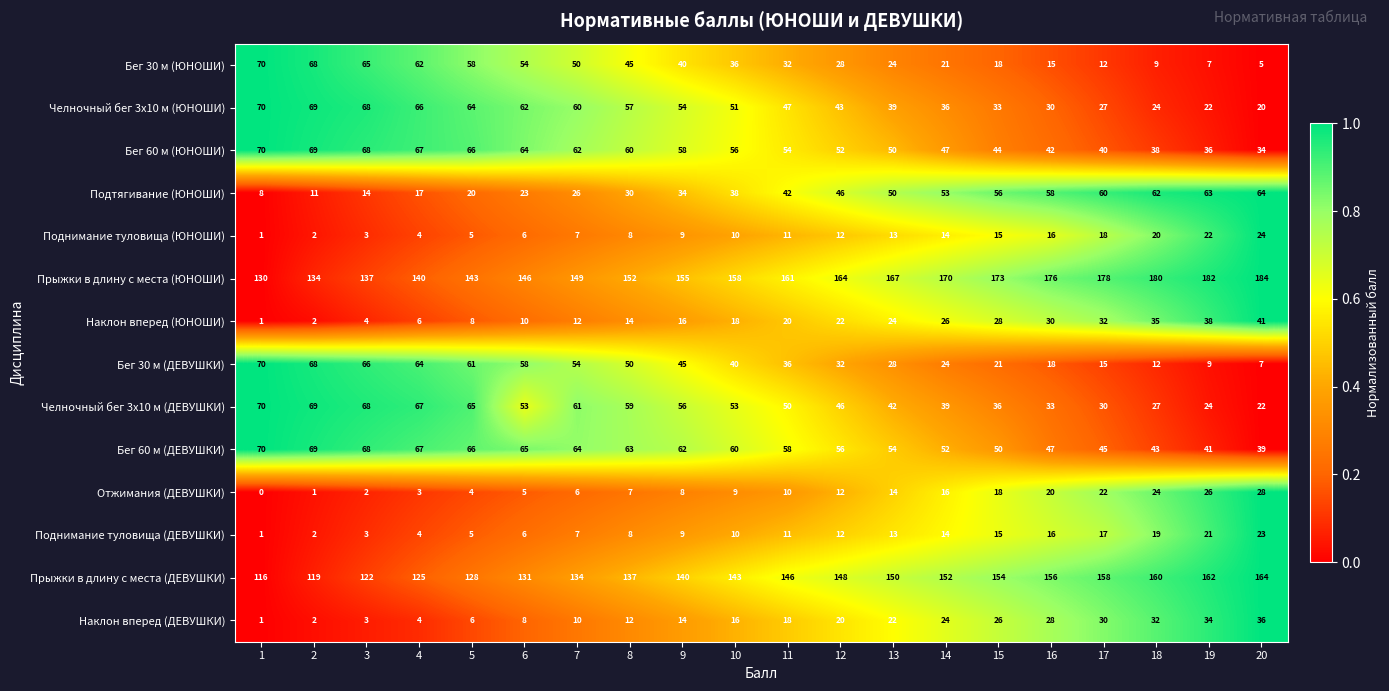

What is the difference between the maximum and minimum values in the Челночный бег 3x10 м (ДЕВУШКИ) series?

48